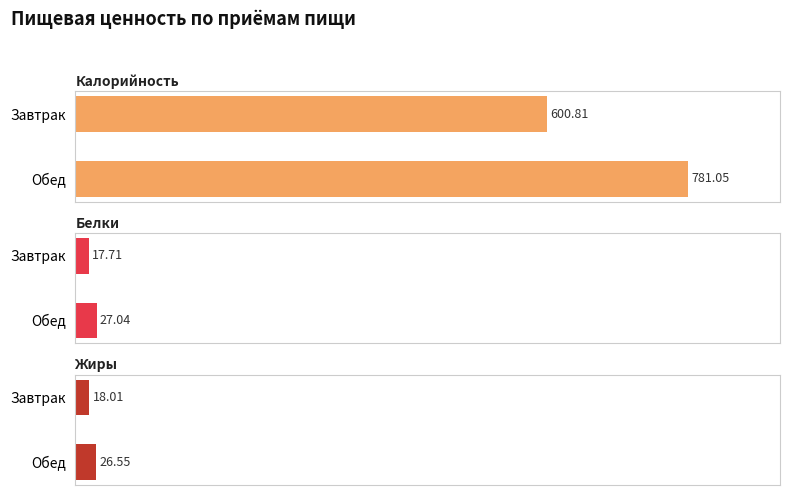

The Калорийность series shows 600.8 at Завтрак. True or false?

True